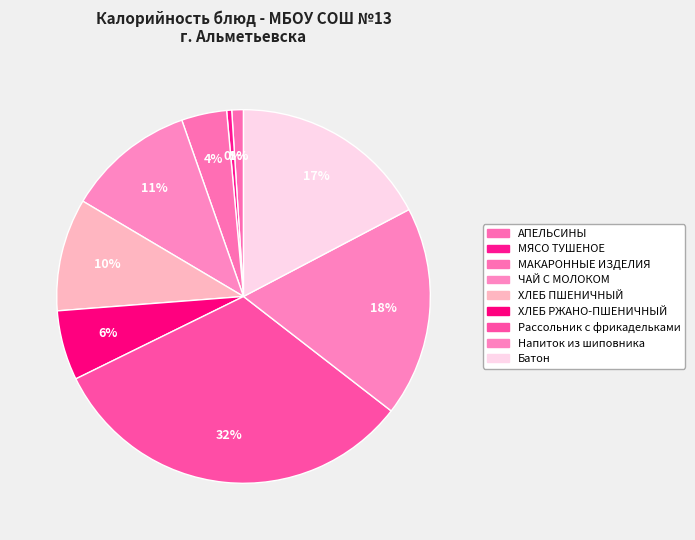

How many slices are in this pie chart?

9